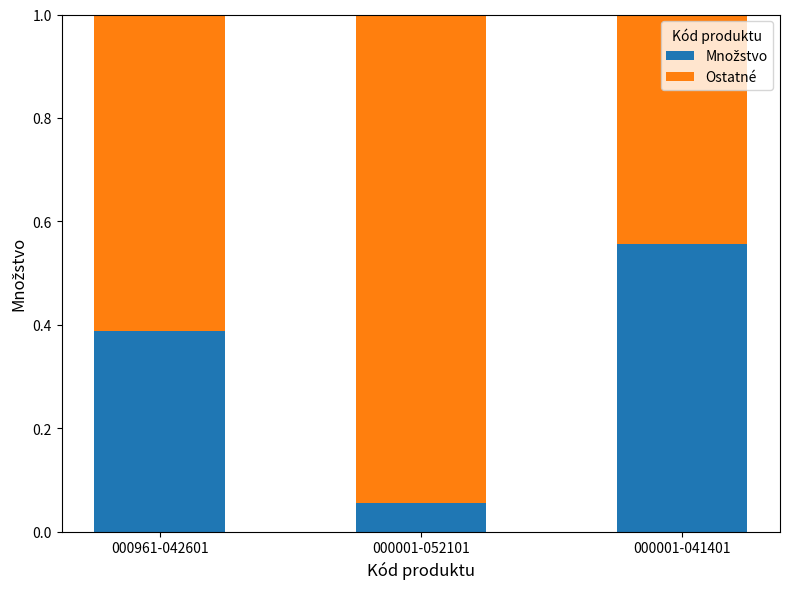

How many data points does each series have?

3